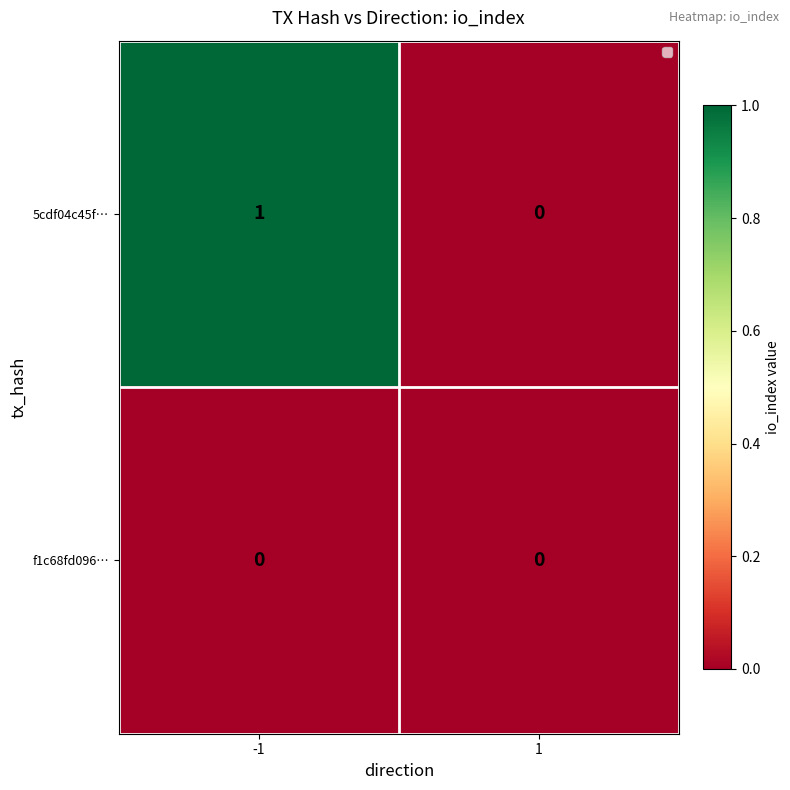

Rank the series by their maximum value, from highest to lowest.

5cdf04c45f…, f1c68fd096…